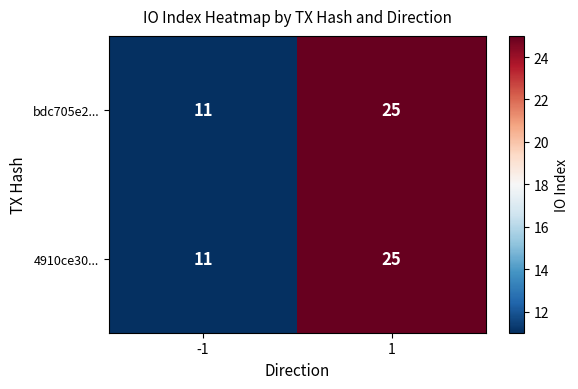

The value of 4910ce30... at 1 is 45. True or false?

False